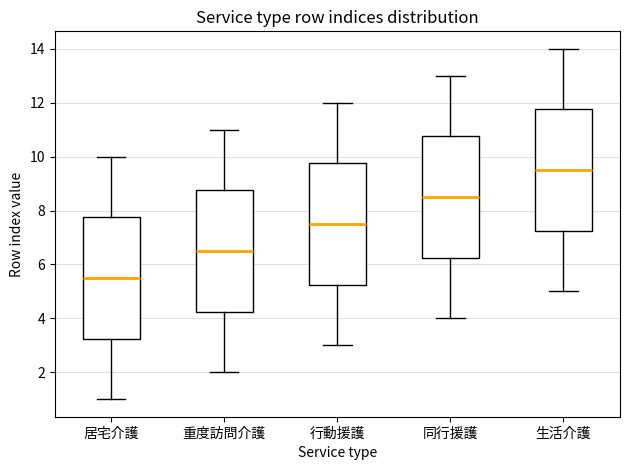

Reading left to right, read every box against the y-axis: the position of its median line, the range the box covers, and the ends of its whiskers. The values are not printed on the chart, so give them approximately, as read against the axis.

居宅介護: median 5.6, box 3.2 to 7.8, whiskers 1.0 to 10.0
重度訪問介護: median 6.6, box 4.2 to 8.8, whiskers 2.0 to 11.0
行動援護: median 7.6, box 5.2 to 9.8, whiskers 3.0 to 12.0
同行援護: median 8.6, box 6.2 to 10.8, whiskers 4.0 to 13.0
生活介護: median 9.6, box 7.2 to 11.8, whiskers 5.0 to 14.0